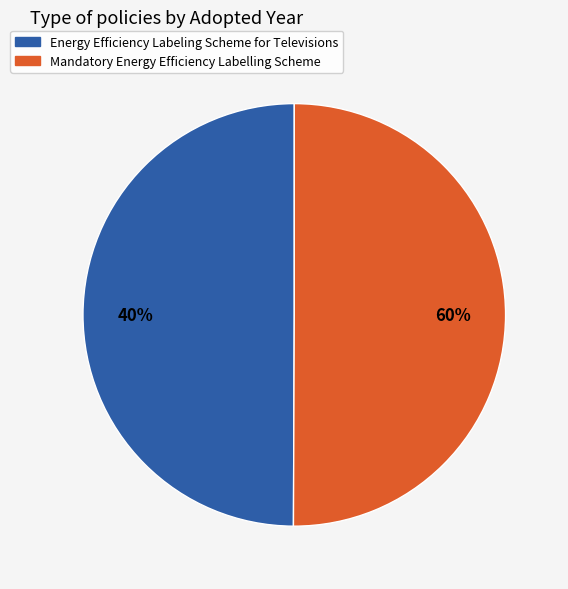

To the nearest percent, what is the combined percentage of Energy Efficiency Labeling Scheme for Televisions and Mandatory Energy Efficiency Labelling Scheme?

100%